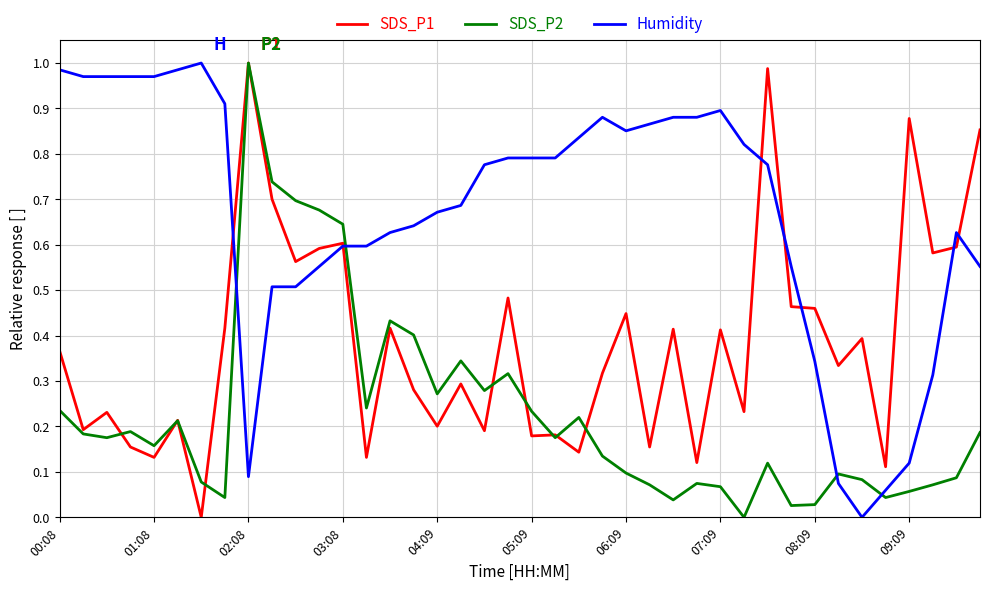

Which series ends up on top after the final intersection of Humidity and SDS_P2?

Humidity